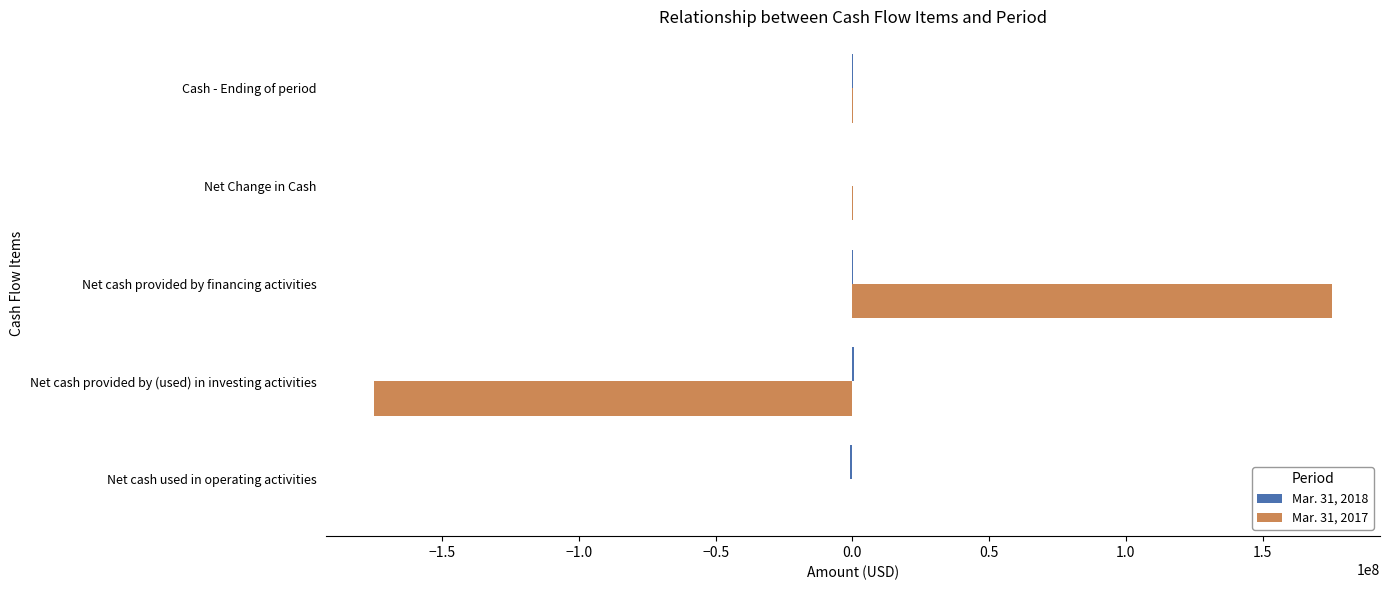

Is it true that Mar. 31, 2017 equals -175000000 at Net cash provided by (used) in investing activities?

True